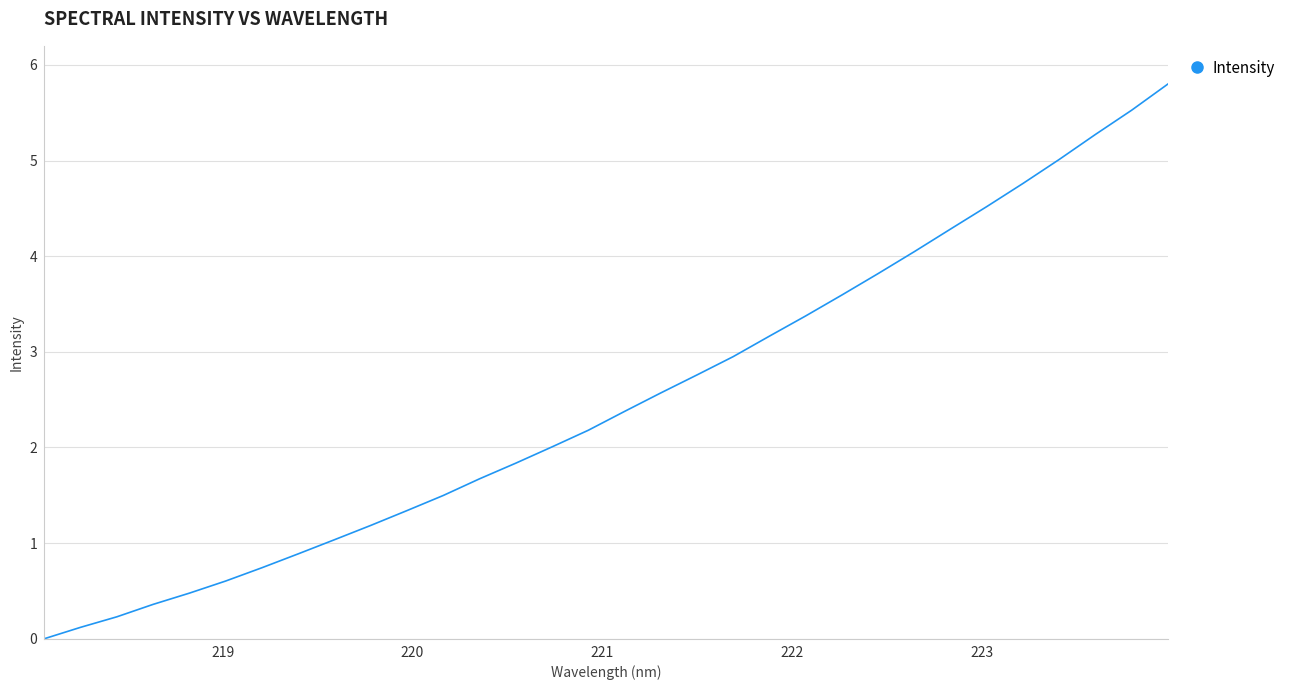

What is the maximum value shown in the chart?

5.8